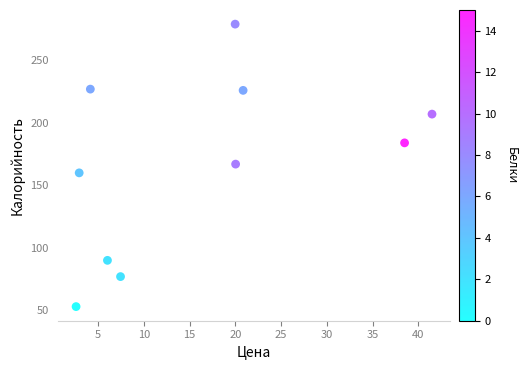

What is the average Y value?

167